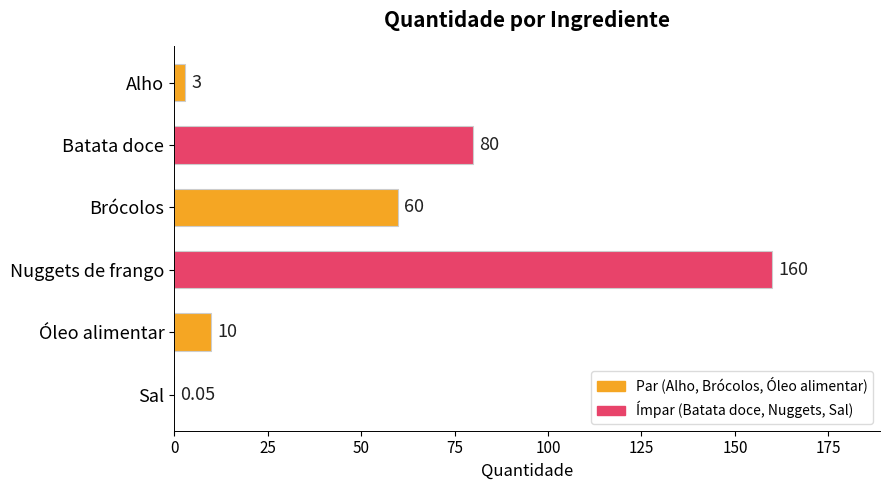

Which has a higher value, Batata doce or Alho?

Batata doce